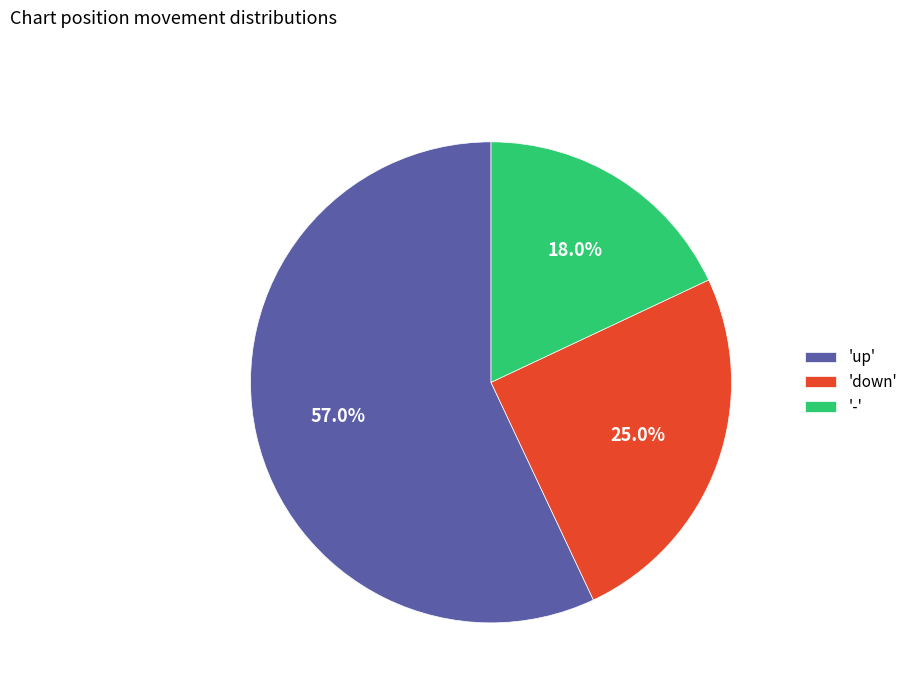

Which category has the smallest portion of the pie?

-